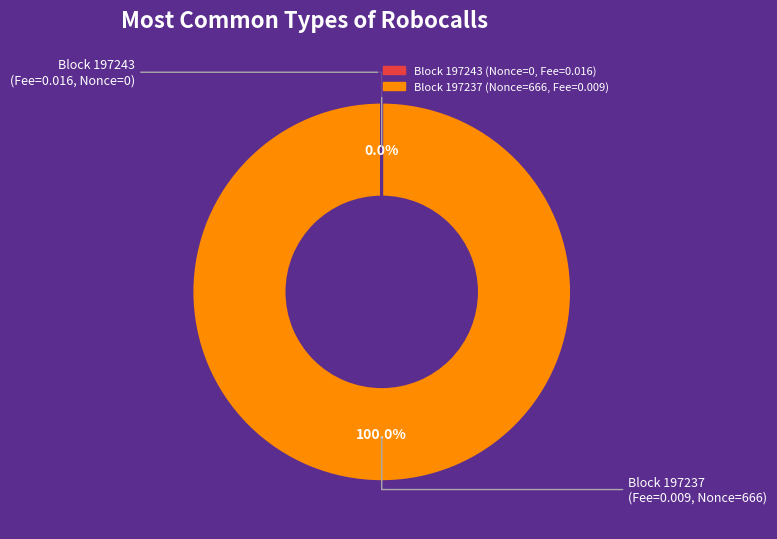

Is there a majority slice in this chart?

Yes